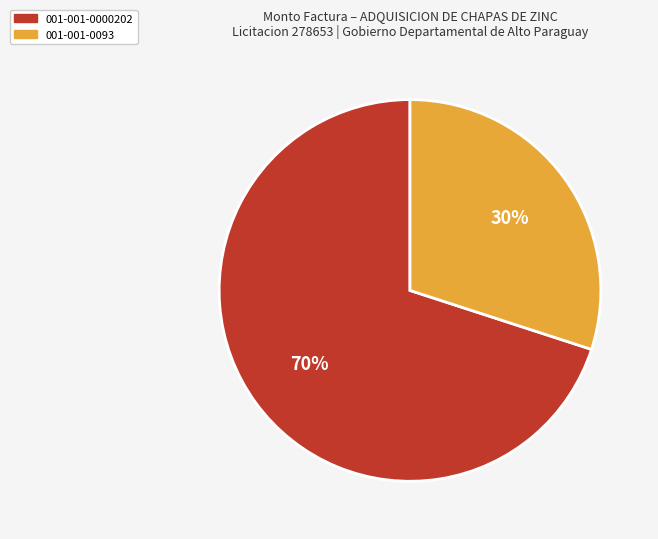

The 001-001-0093 slice represents 19% of the pie. True or false?

False